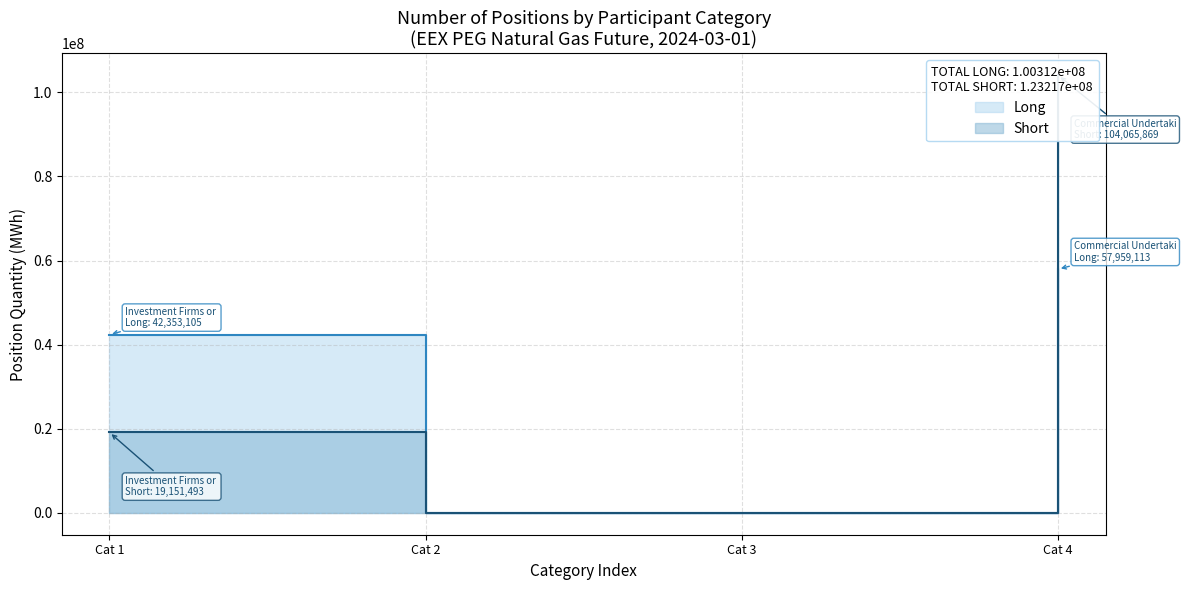

What is the difference between the maximum and second lowest values in the Long series?

57959113